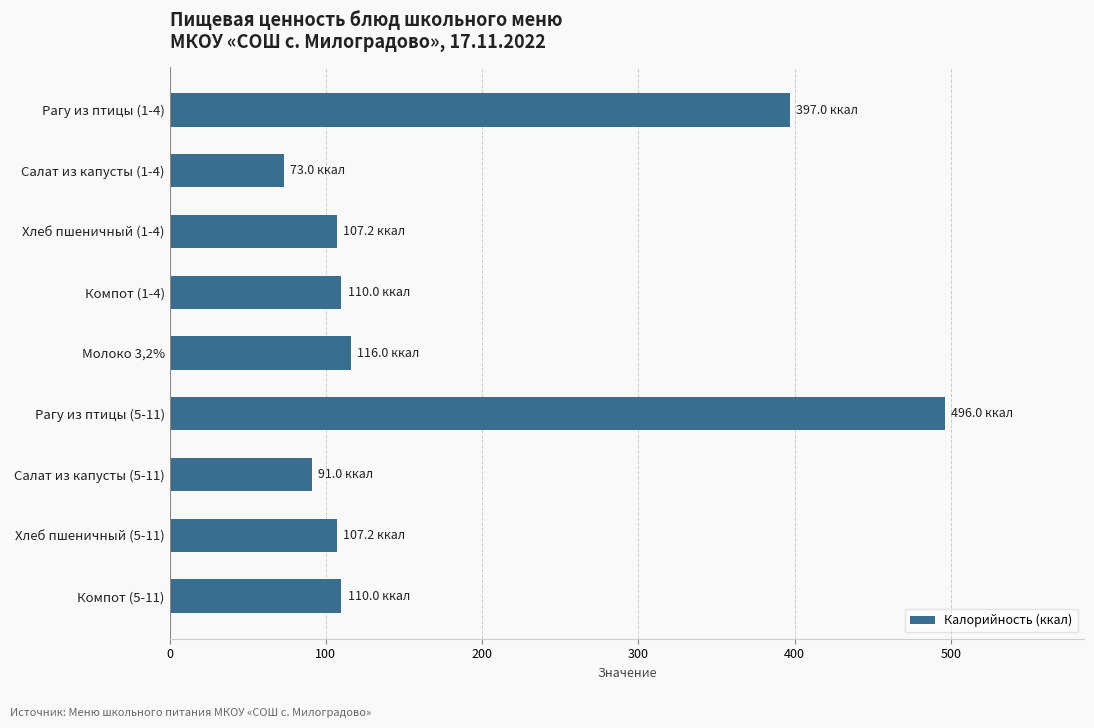

How many values are below 110?

4